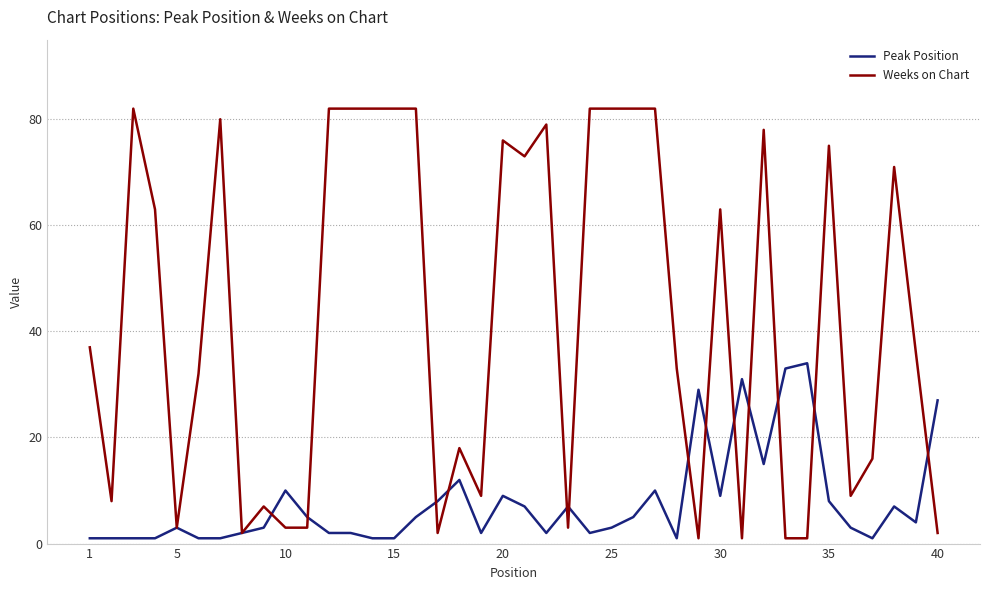

List the series in order of their overall mean, highest first.

Weeks on Chart, Peak Position